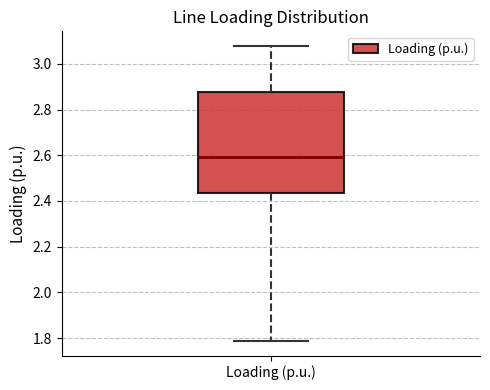

Read this box plot against the y-axis: the position of the median line, the range covered by the box, and the ends of both whiskers. The values are not printed on the chart, so give them approximately, as read against the axis.

median 2.60, box 2.44 to 2.88, whiskers 1.78 to 3.08